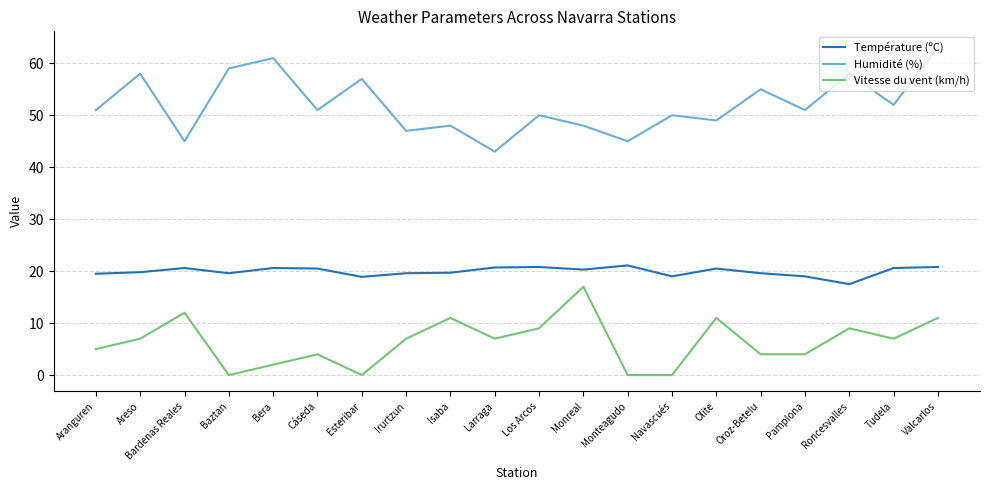

At Isaba, list the series in order from largest to smallest.

Humidité (%), Température (ºC), Vitesse du vent (km/h)